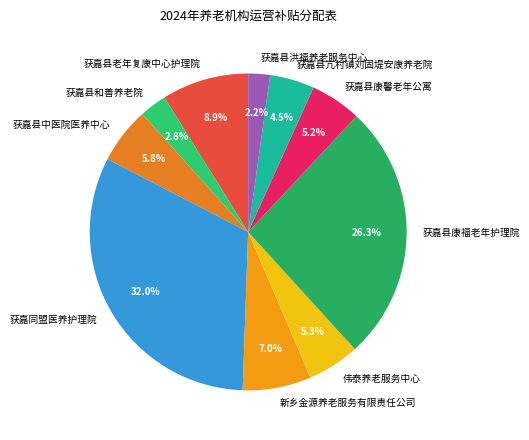

To the nearest percent, what is the difference between the 获嘉同盟医养护理院 and 获嘉县和善养老院 slice percentages?

29%